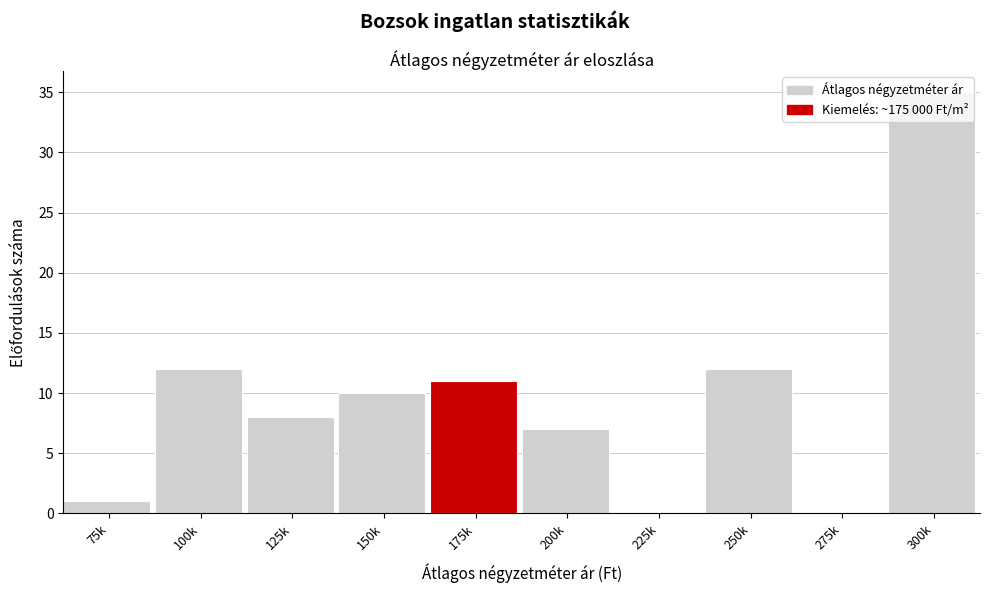

What is the change in value from 150k to 225k?

-10